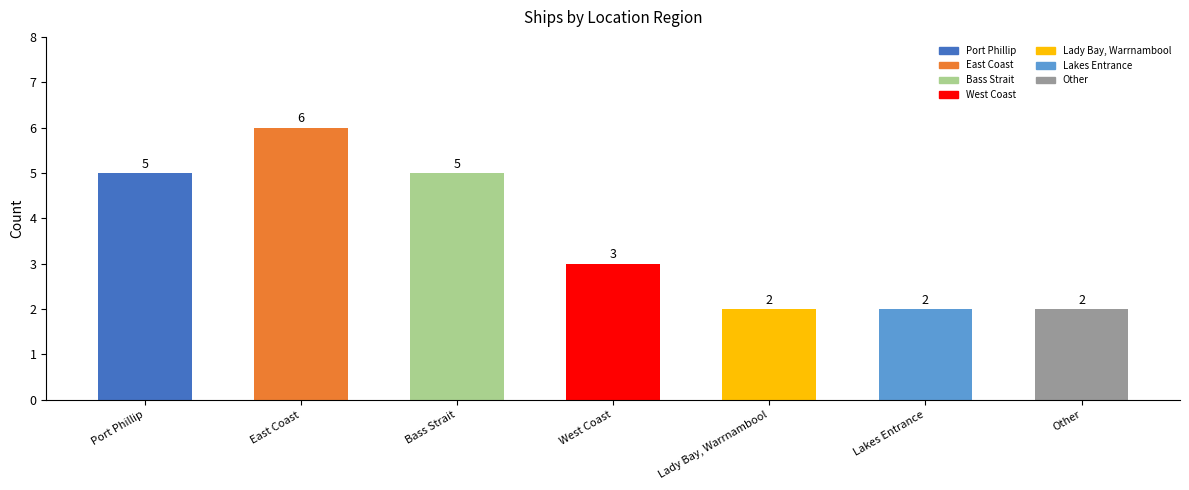

What is the value of the 6th bar from the left?

2